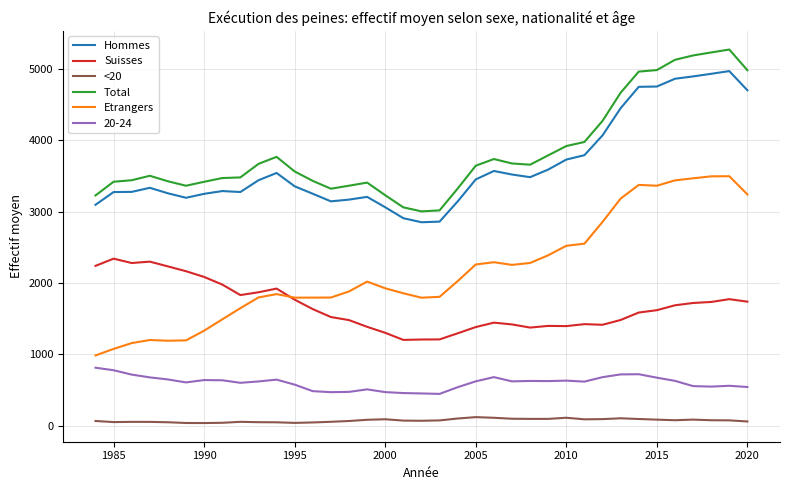

What is the minimum value for Etrangers?

986.8